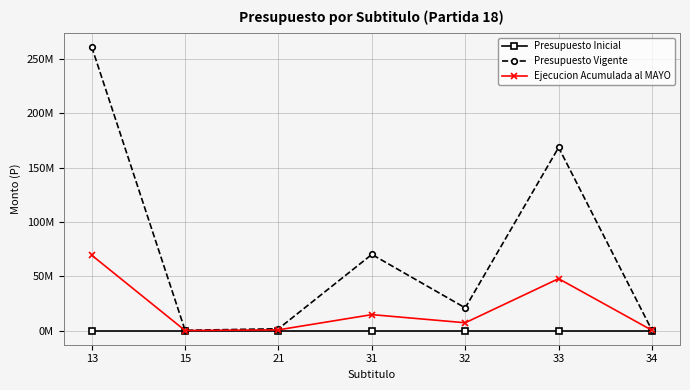

Rank the series by their average value, from highest to lowest.

Presupuesto Vigente, Ejecucion Acumulada al MAYO, Presupuesto Inicial